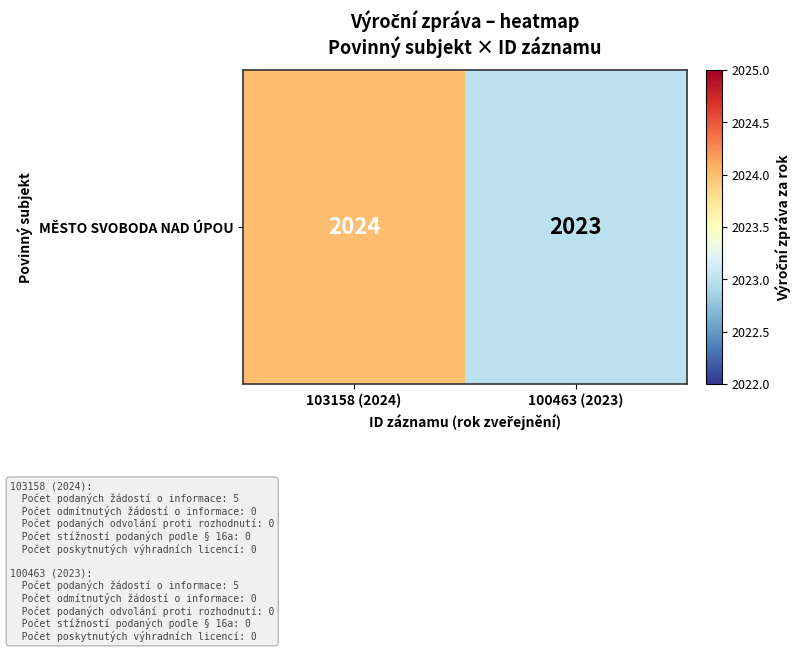

Reading left to right, list all the values displayed in this chart.

2024	2023